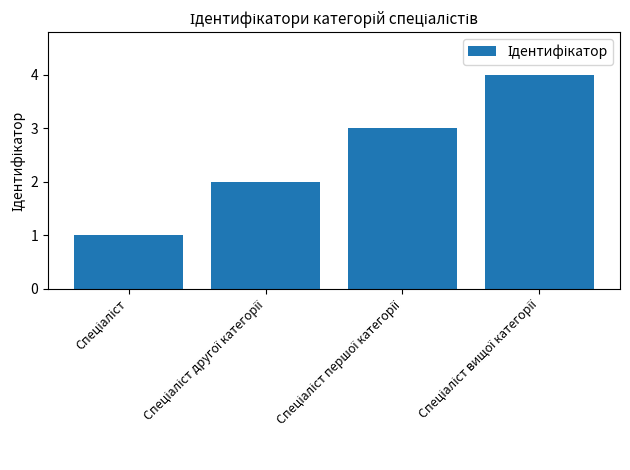

Reading left to right, extract all data points from this chart.

1	2	3	4